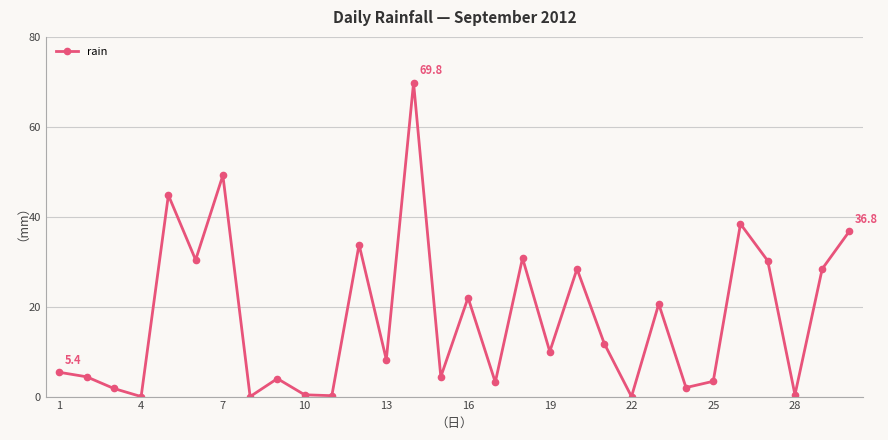

What is the value of the 26th point from the left?

38.4